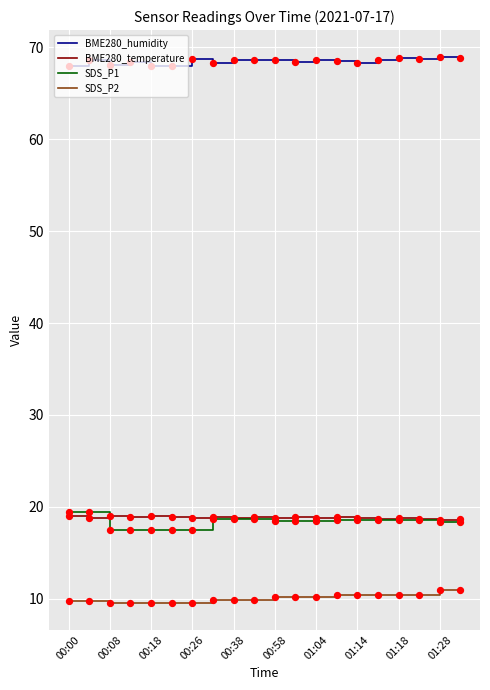

What are all the series names shown in the legend?

BME280_humidity, BME280_temperature, SDS_P1, SDS_P2